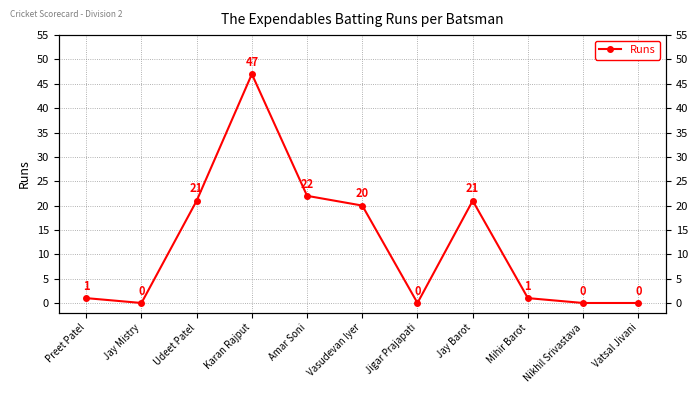

What is the change in value from Jay Mistry to Jay Barot?

+21